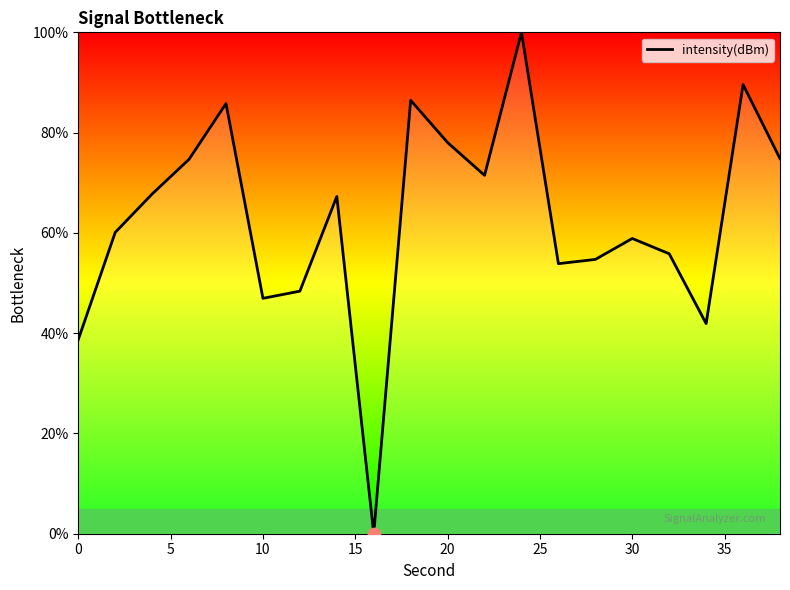

What is the greatest value displayed?

100.0